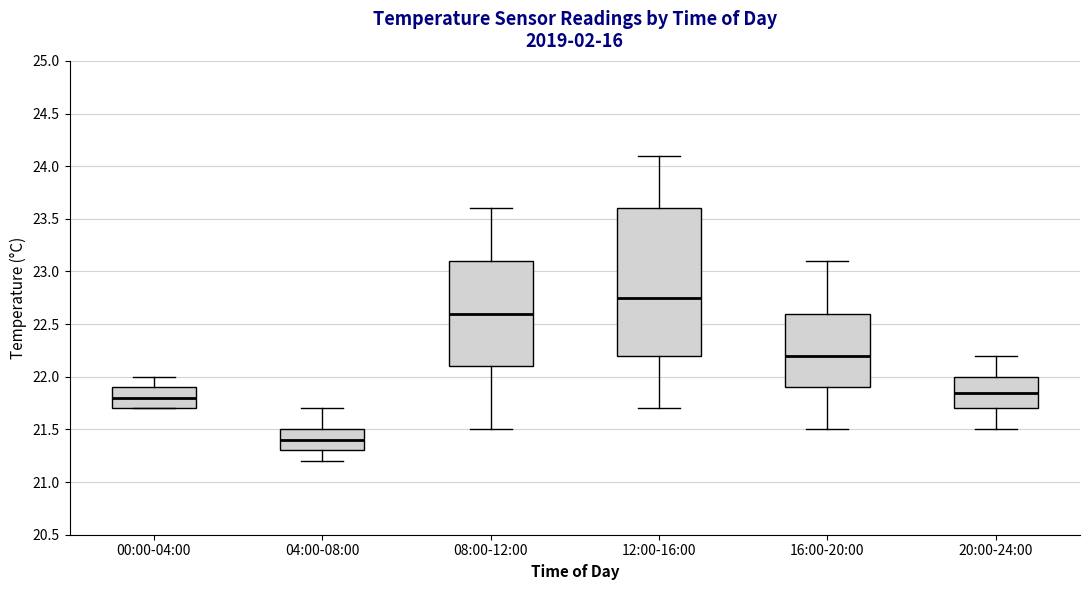

Which box is the tallest, from its lower edge to its upper edge?

12:00-16:00